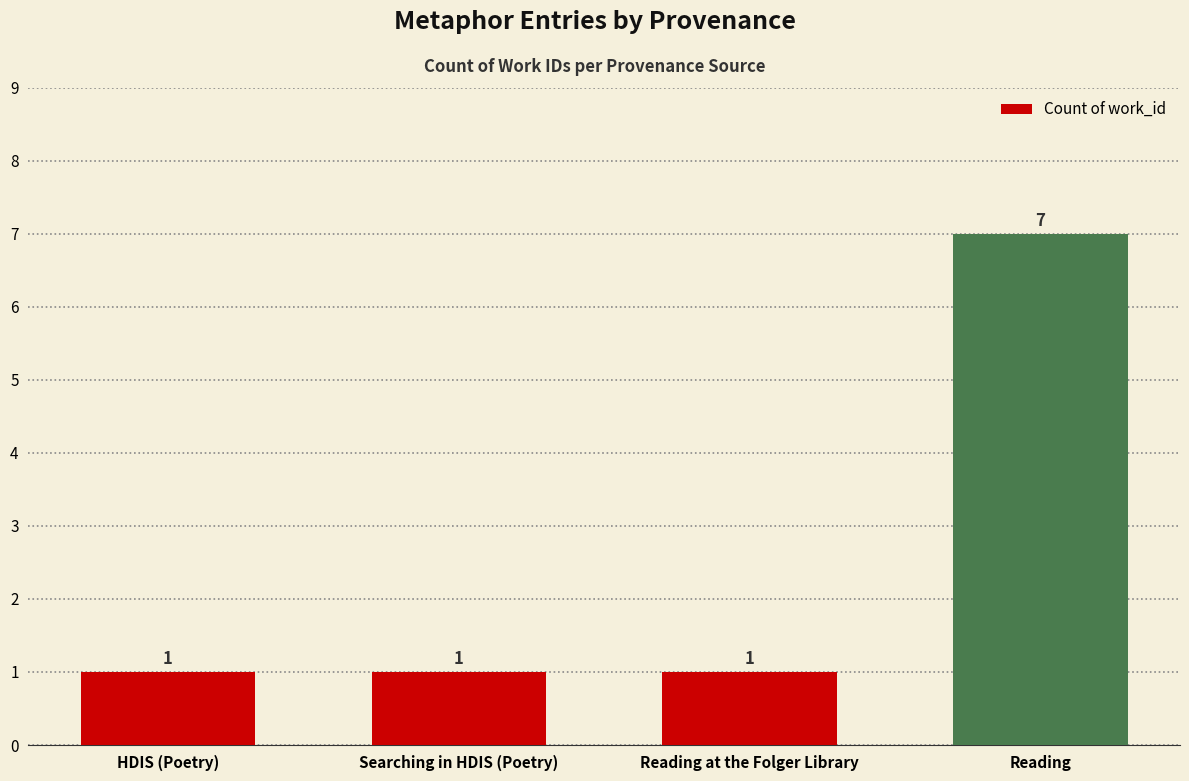

At which category does the chart reach its peak across all series?

Reading